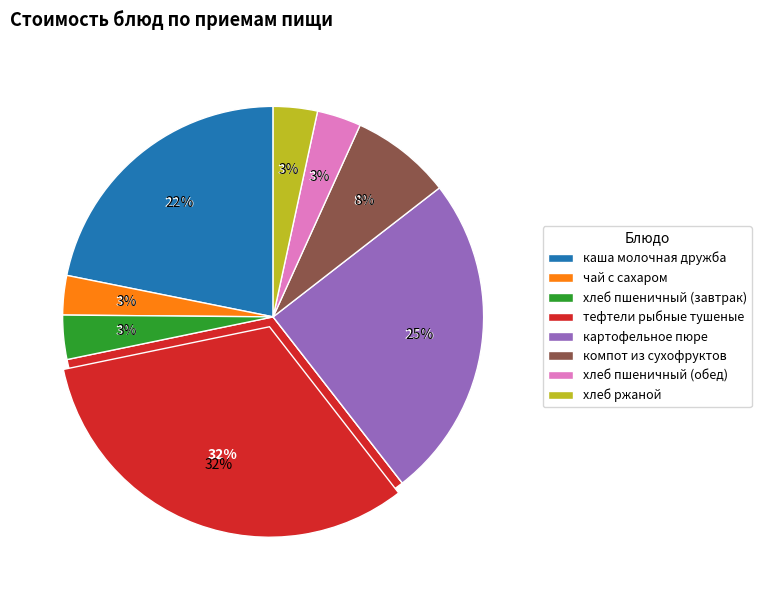

Count the number of slices in the pie.

8